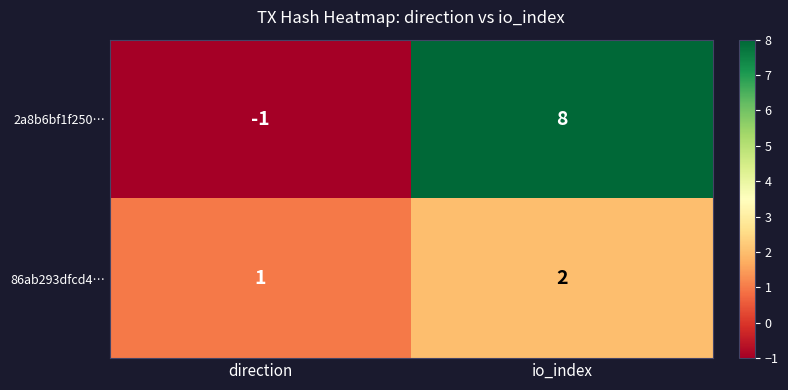

Where is 2a8b6bf1f250… nearest to the value 3?

direction